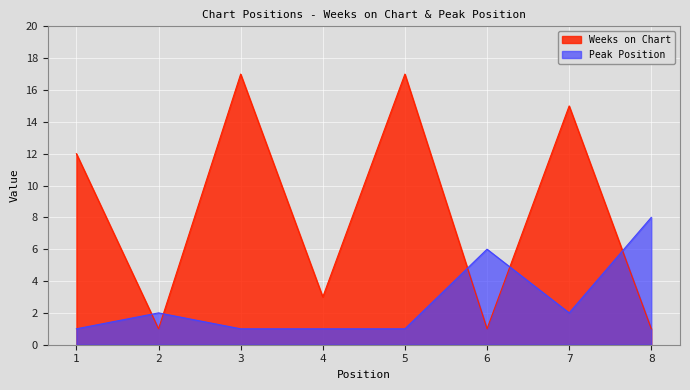

Reading left to right, what are all the values shown in this chart?

Weeks on Chart: 12	1	17	3	17	1	15	1
Peak Position: 1	2	1	1	1	6	2	8